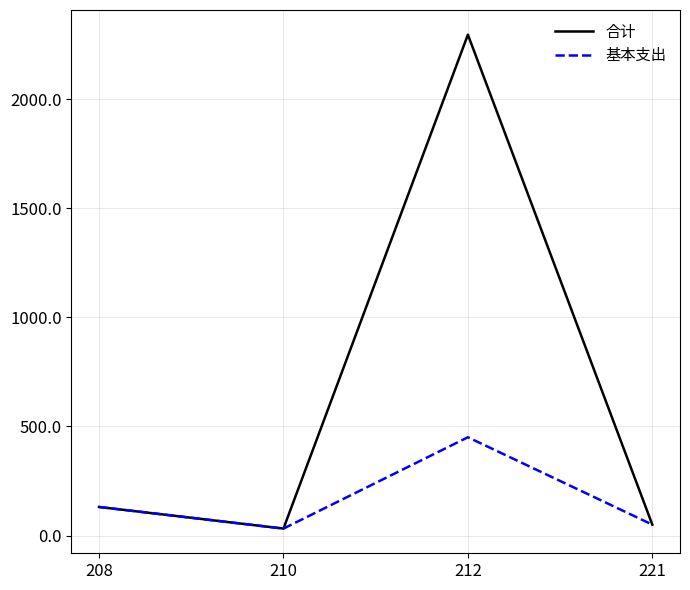

Reading left to right, list all the values displayed in this chart.

合计: 131.0	31.9	2296.6	49.9
基本支出: 131.0	31.9	450.7	49.9